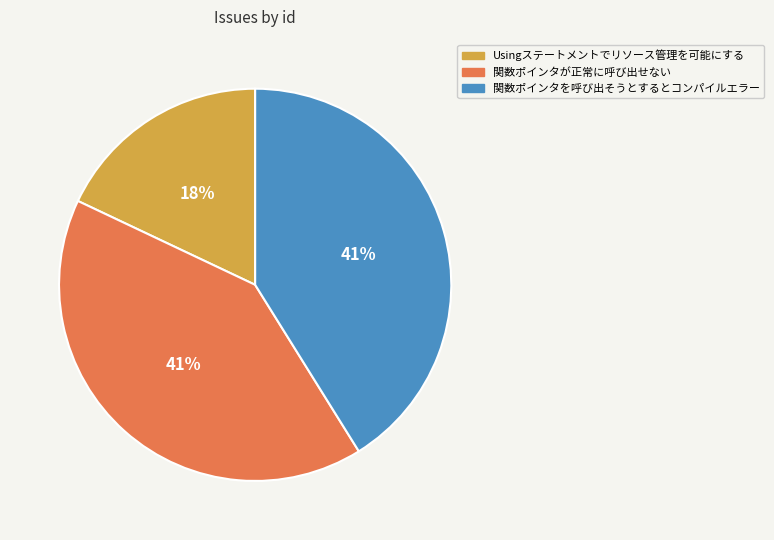

How many slices are in this pie chart?

3